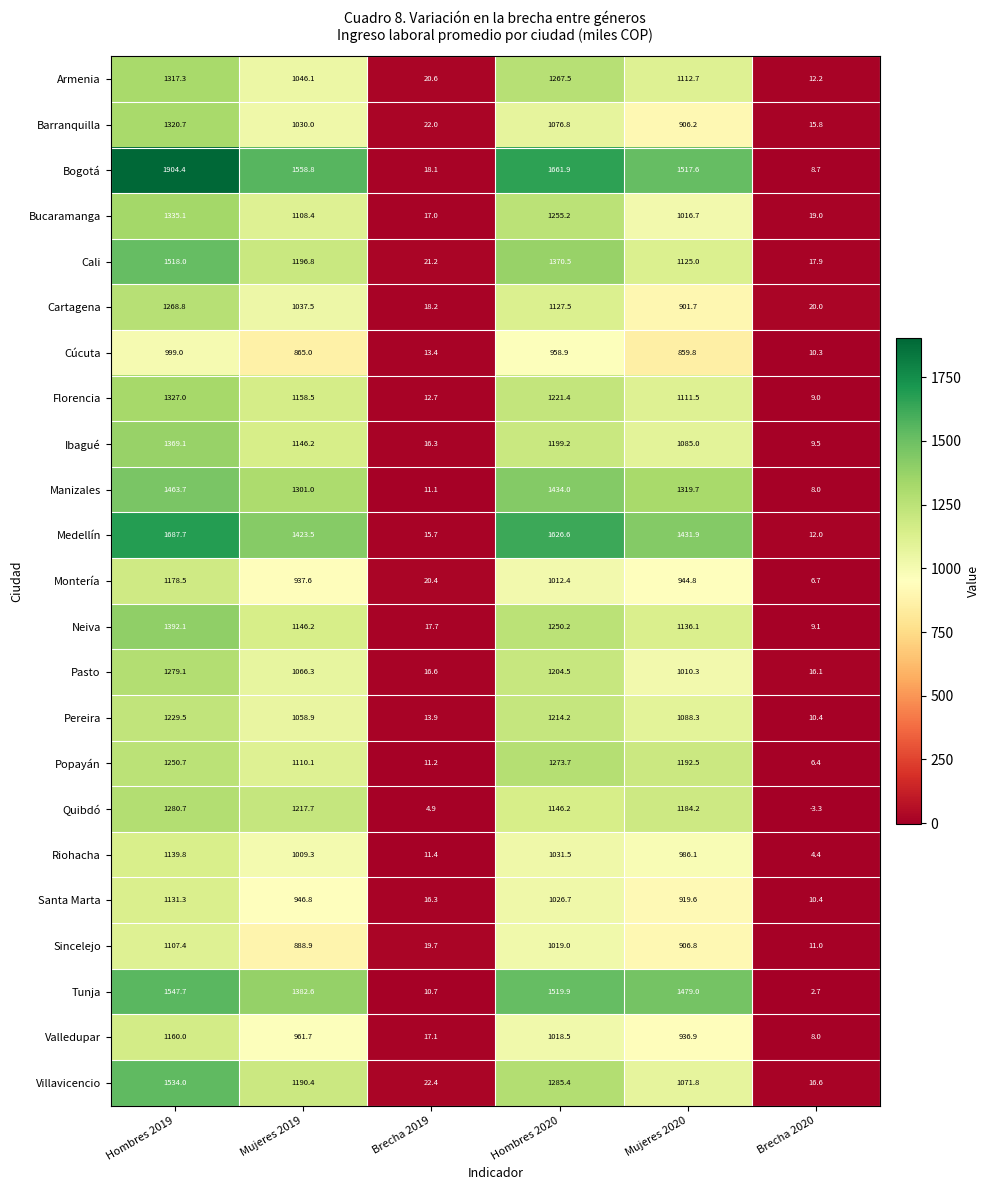

Count the number of data series in this chart.

23